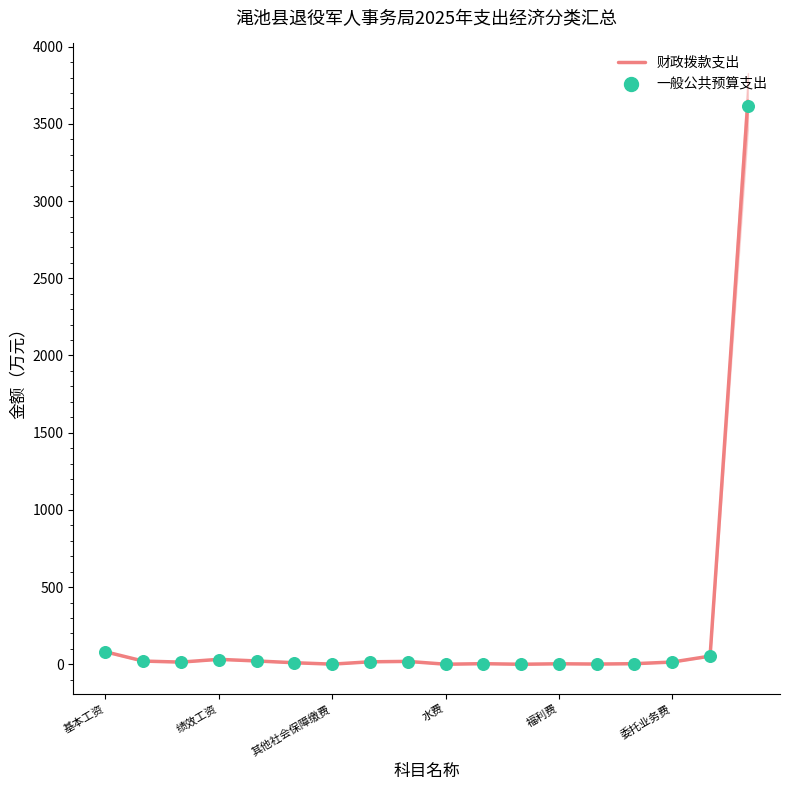

Which series has the largest Y range (max minus min)?

财政拨款支出